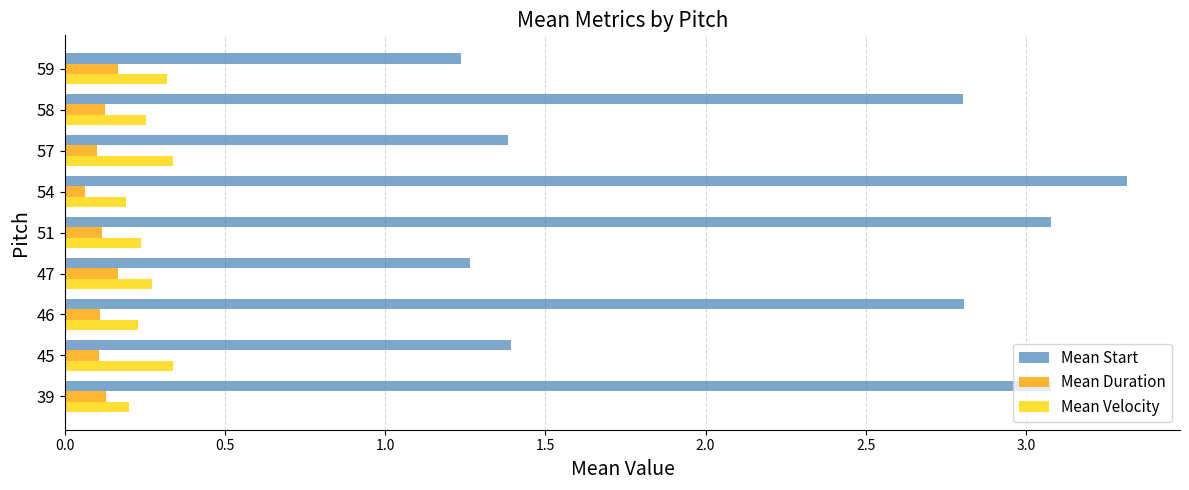

What are all the series names shown in the legend?

Mean Start, Mean Duration, Mean Velocity